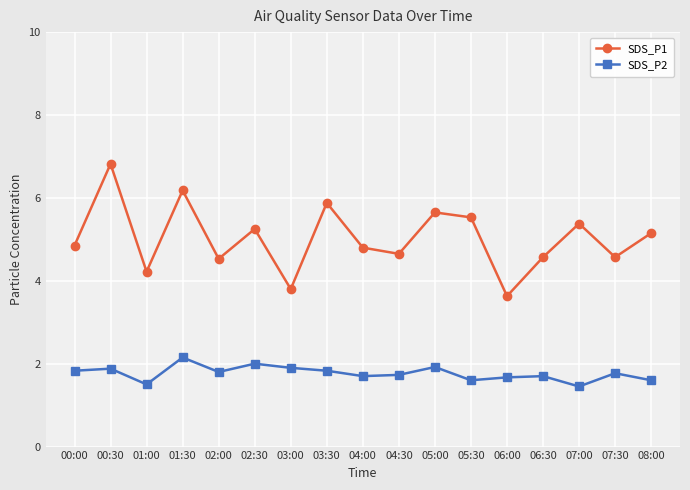

What is the difference between the maximum and second lowest values in the SDS_P1 series?

3.0